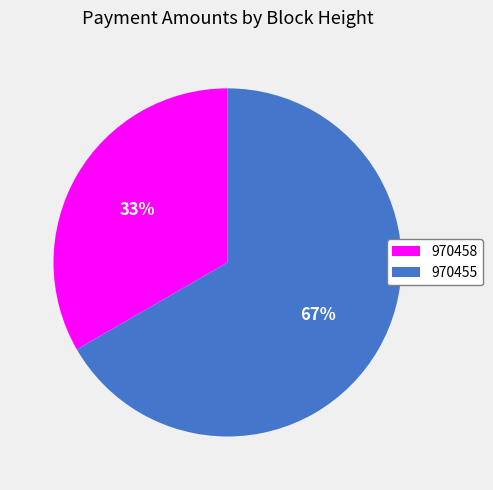

What is the largest slice in the pie chart?

970455